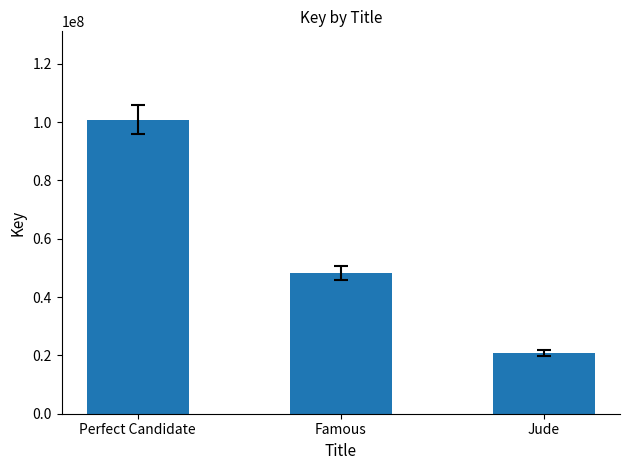

Reading right to left, extract all data points from this chart.

Jude=20713833	Famous=48183616	Perfect Candidate=100861926